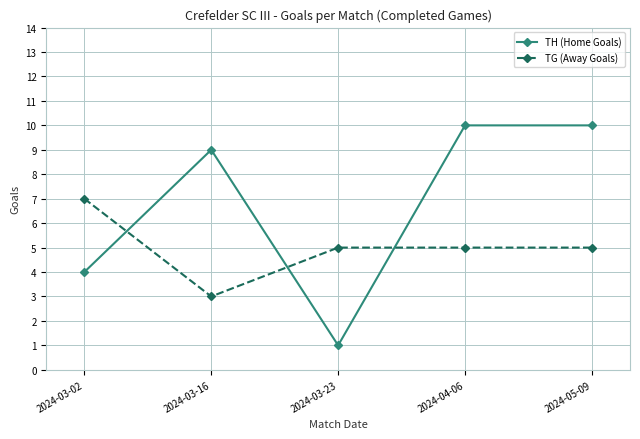

What position from the right is 2024-03-16?

4